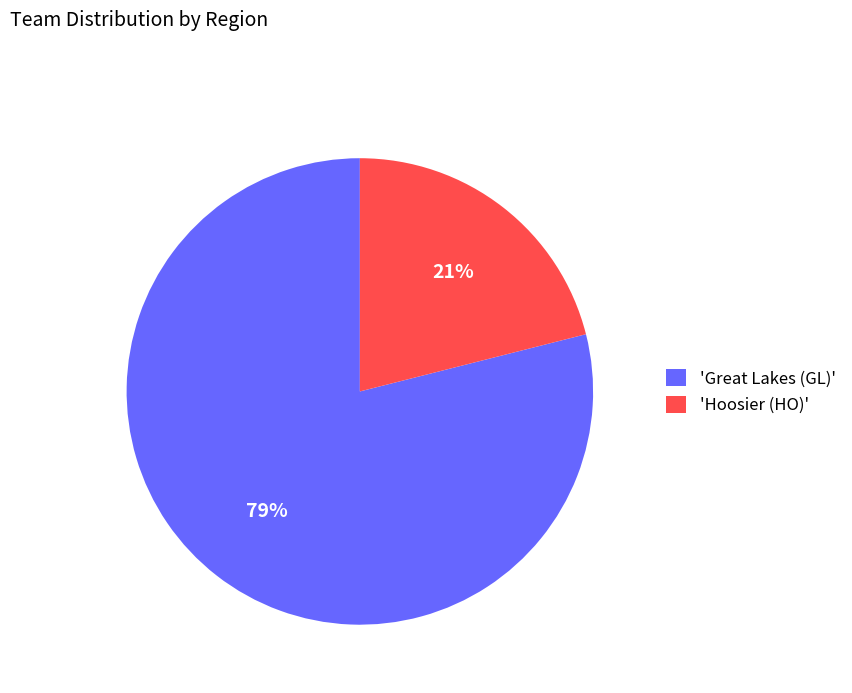

What is the largest slice in the pie chart?

'Great Lakes (GL)'